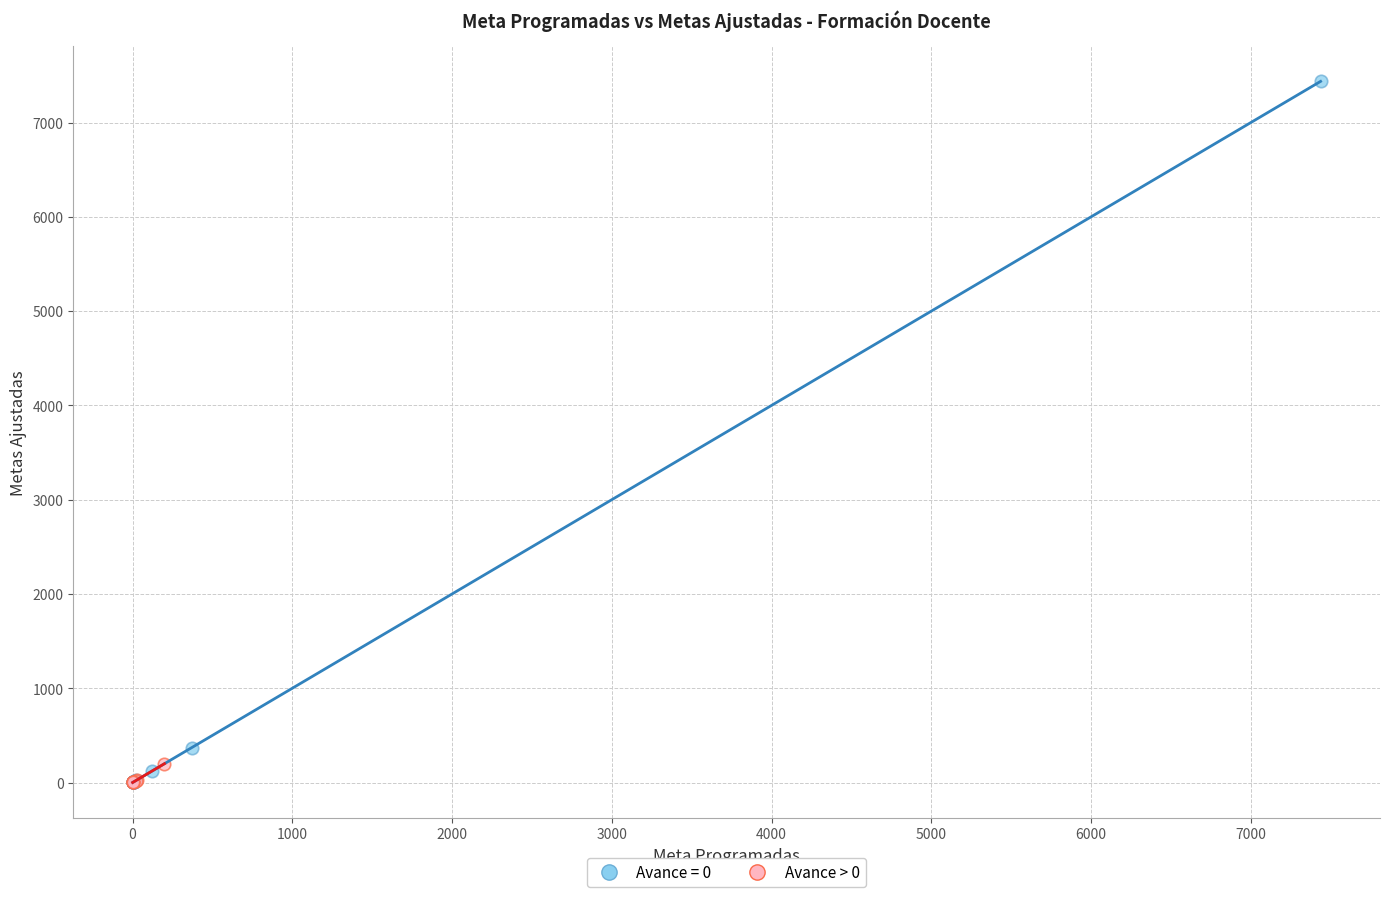

Which series reaches the maximum Y coordinate?

Avance = 0